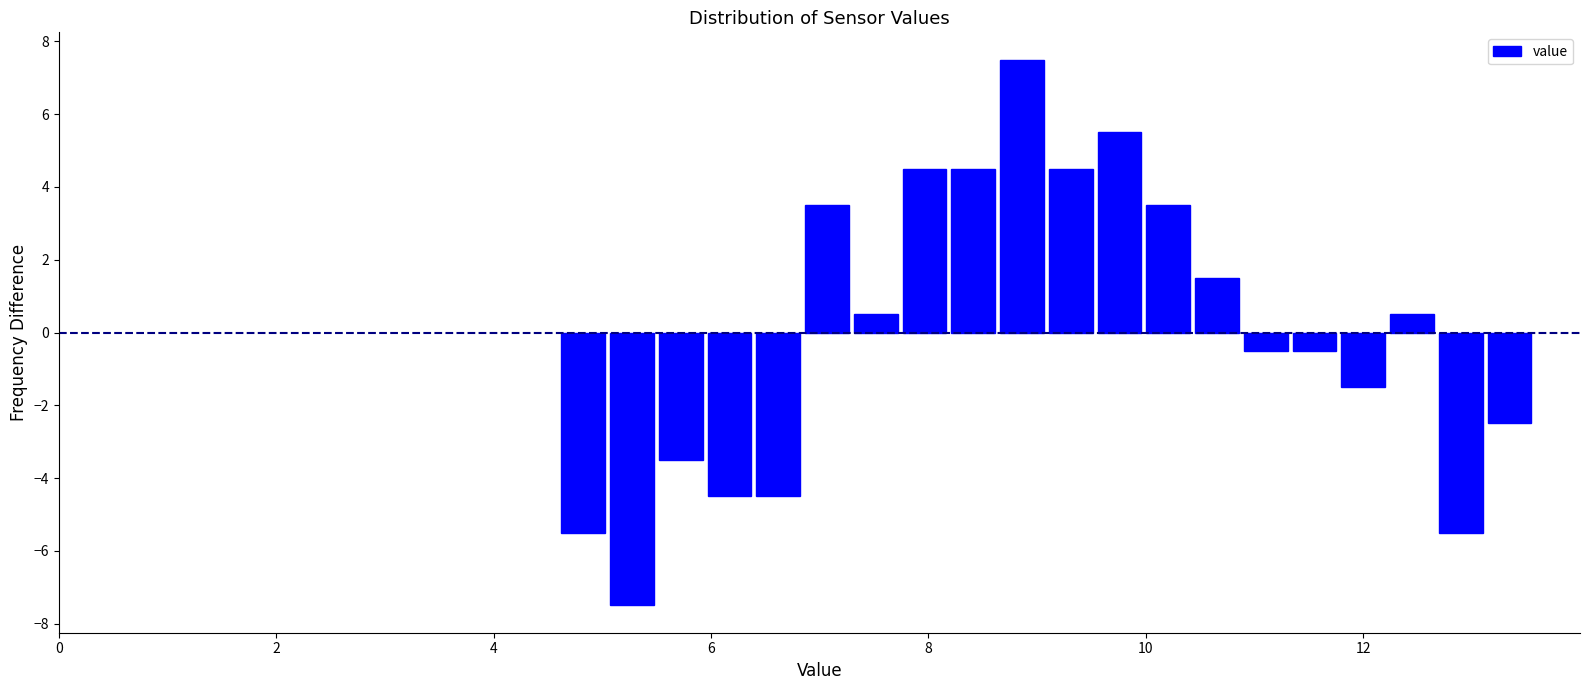

Read against the x-axis, roughly where is the centre of the tallest bar?

8.8